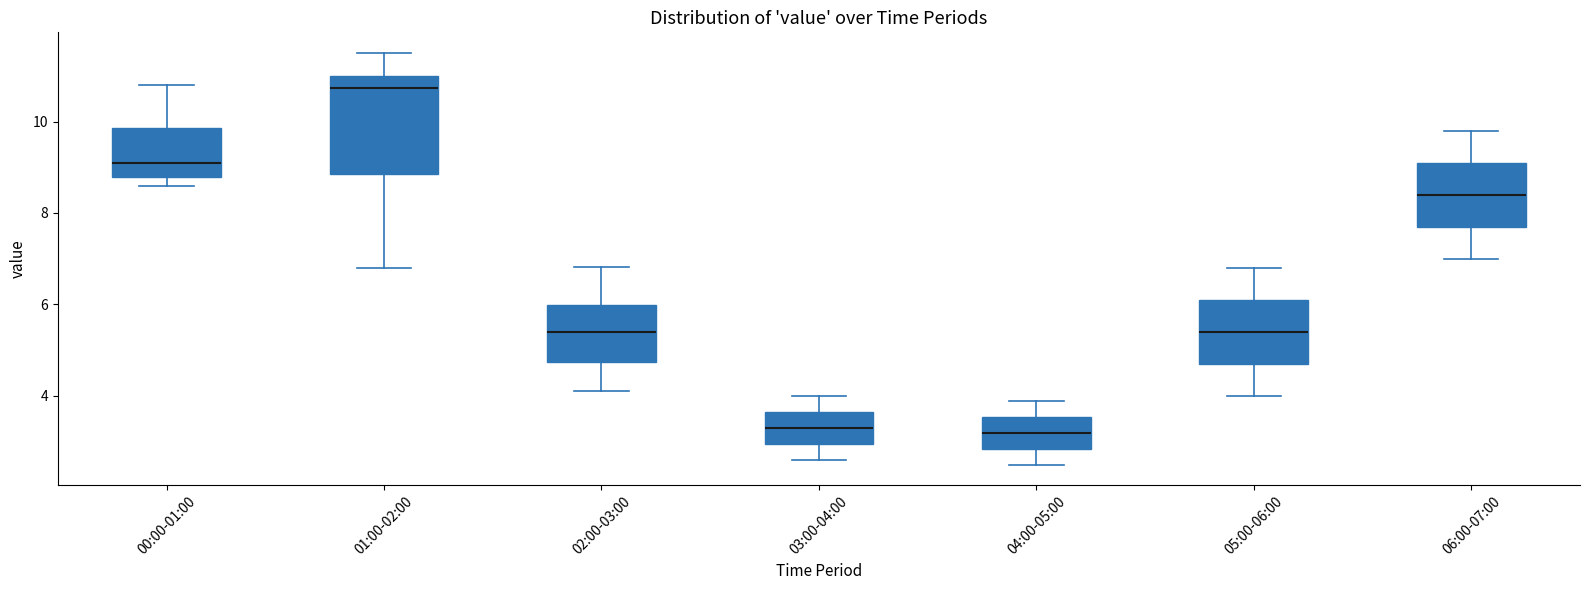

Reading left to right, transcribe this box plot: for each box, give where its median line is, the range the box spans, and where its two whiskers end, as read against the y-axis. The values are not printed on the chart, so give them approximately, as read against the axis.

00:00-01:00: median 9.2, box 8.8 to 9.8, whiskers 8.6 to 10.8
01:00-02:00: median 10.8, box 8.8 to 11.0, whiskers 6.8 to 11.6
02:00-03:00: median 5.4, box 4.8 to 6.0, whiskers 4.2 to 6.8
03:00-04:00: median 3.4, box 3.0 to 3.6, whiskers 2.6 to 4.0
04:00-05:00: median 3.2, box 2.8 to 3.6, whiskers 2.6 to 4.0
05:00-06:00: median 5.4, box 4.8 to 6.2, whiskers 4.0 to 6.8
06:00-07:00: median 8.4, box 7.8 to 9.2, whiskers 7.0 to 9.8